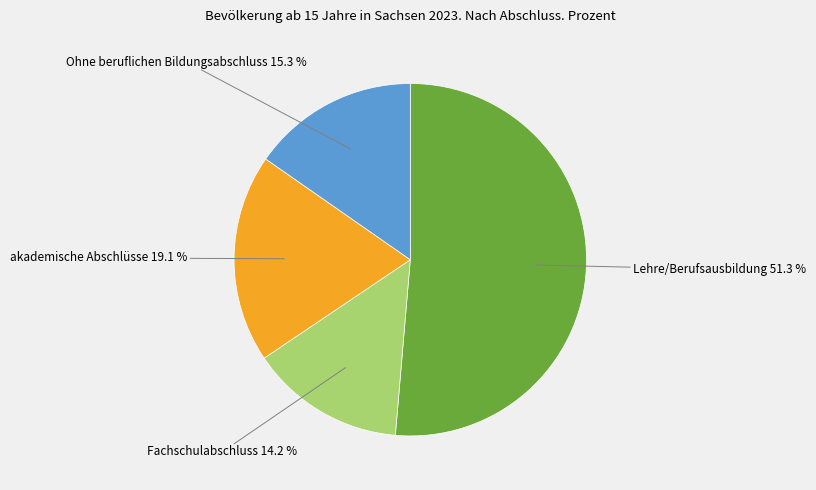

What percentage is NOT represented by Lehre/Berufsausbildung?

48.6%